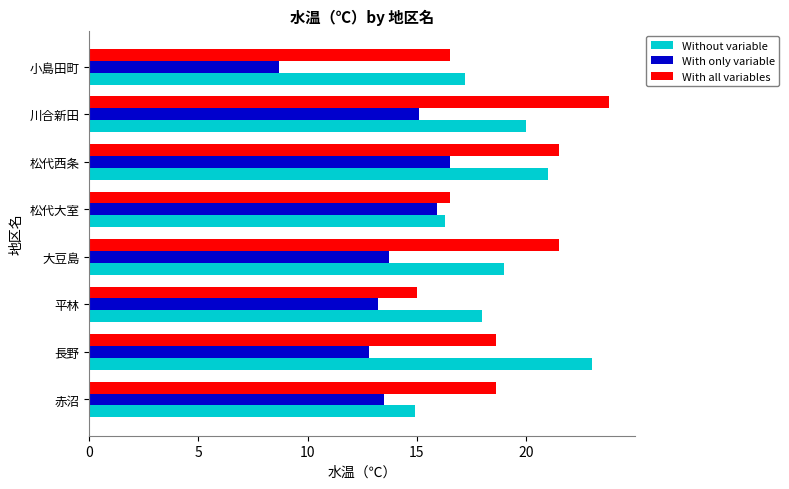

At how many categories does at least one series exceed 11?

8